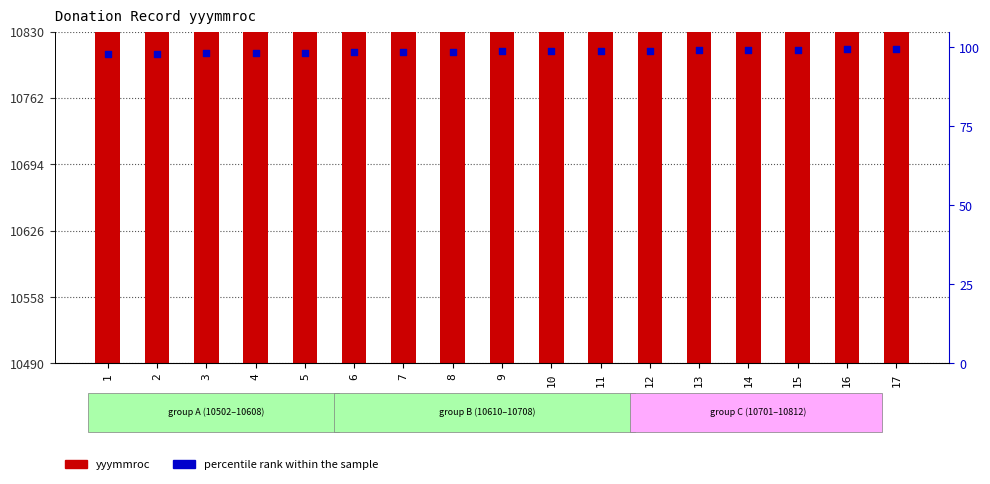

Which series reaches the minimum Y coordinate?

percentile rank within the sample